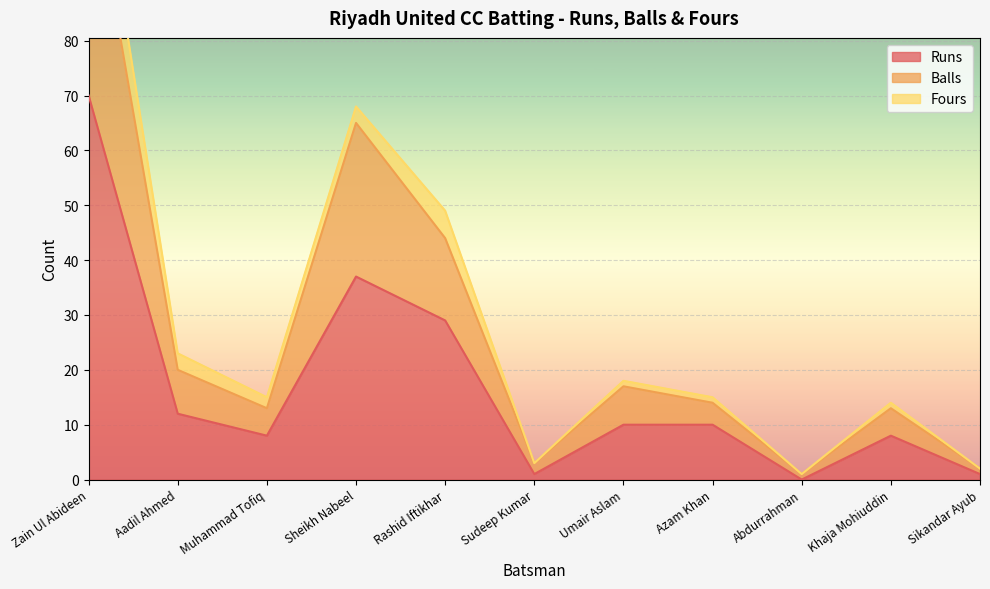

Where is Runs nearest to the value 35?

Sheikh Nabeel